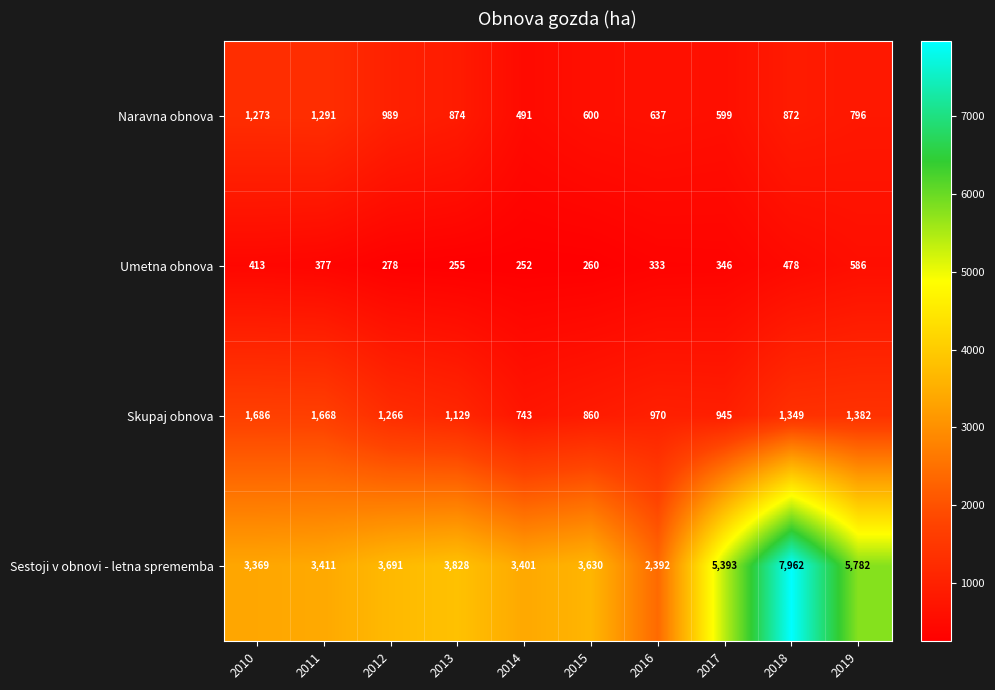

What is the spread (max minus min) of values at 2010?

2956